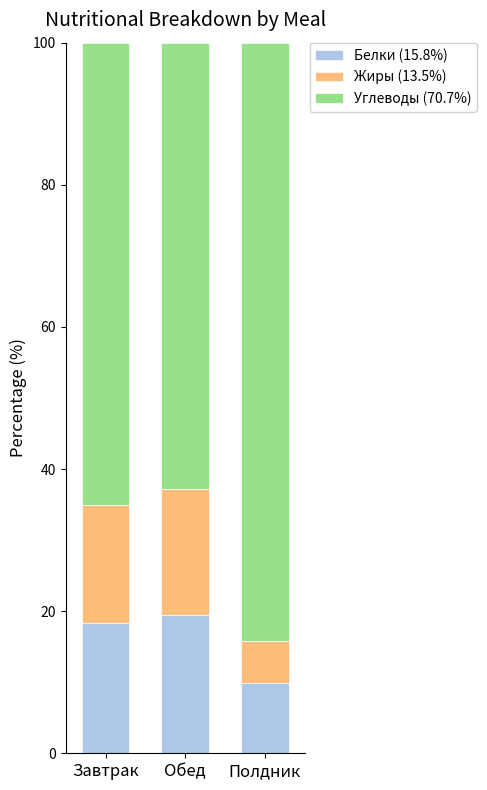

What is the sum of the Белки (15.8%) values at Полдник and Завтрак?

28.1